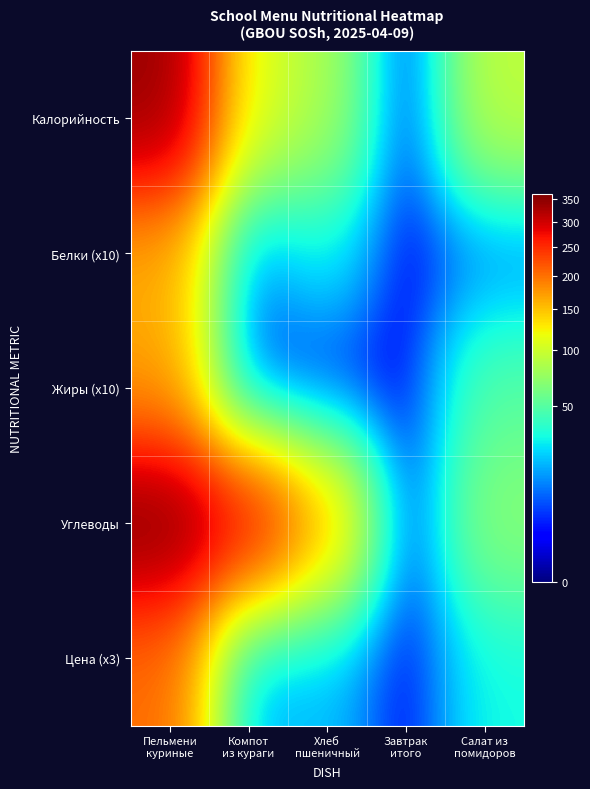

Reading left to right, list all the values displayed in this chart.

Калорийность: Пельмени
куриные=340	Компот
из кураги=111	Хлеб
пшеничный=83	Завтрак
итого=0	Салат из
помидоров=93
Белки (x10): Пельмени
куриные=160	Компот
из кураги=10	Хлеб
пшеничный=30	Завтрак
итого=0	Салат из
помидоров=10
Жиры (x10): Пельмени
куриные=170	Компот
из кураги=0	Хлеб
пшеничный=0	Завтрак
итого=0	Салат из
помидоров=50
Углеводы: Пельмени
куриные=360	Компот
из кураги=280	Хлеб
пшеничный=160	Завтрак
итого=0	Салат из
помидоров=70
Цена (x3): Пельмени
куриные=202	Компот
из кураги=13	Хлеб
пшеничный=20	Завтрак
итого=0	Салат из
помидоров=31